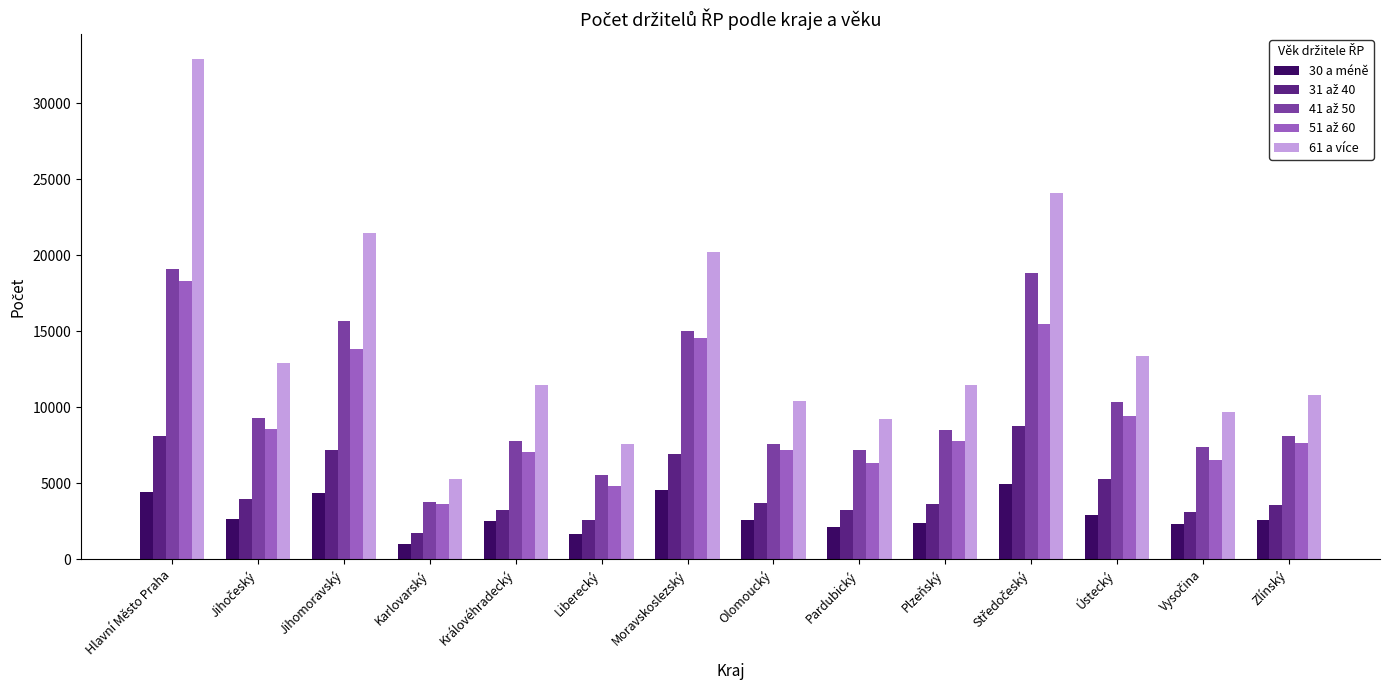

What position from the right is Moravskoslezský?

8